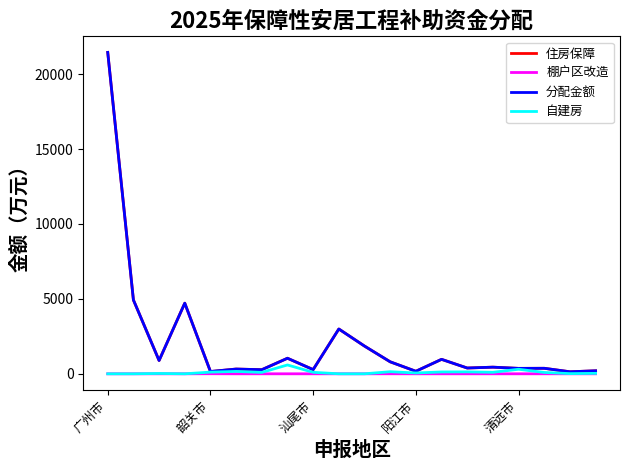

What is the highest value of the 分配金额 series?

21446.0